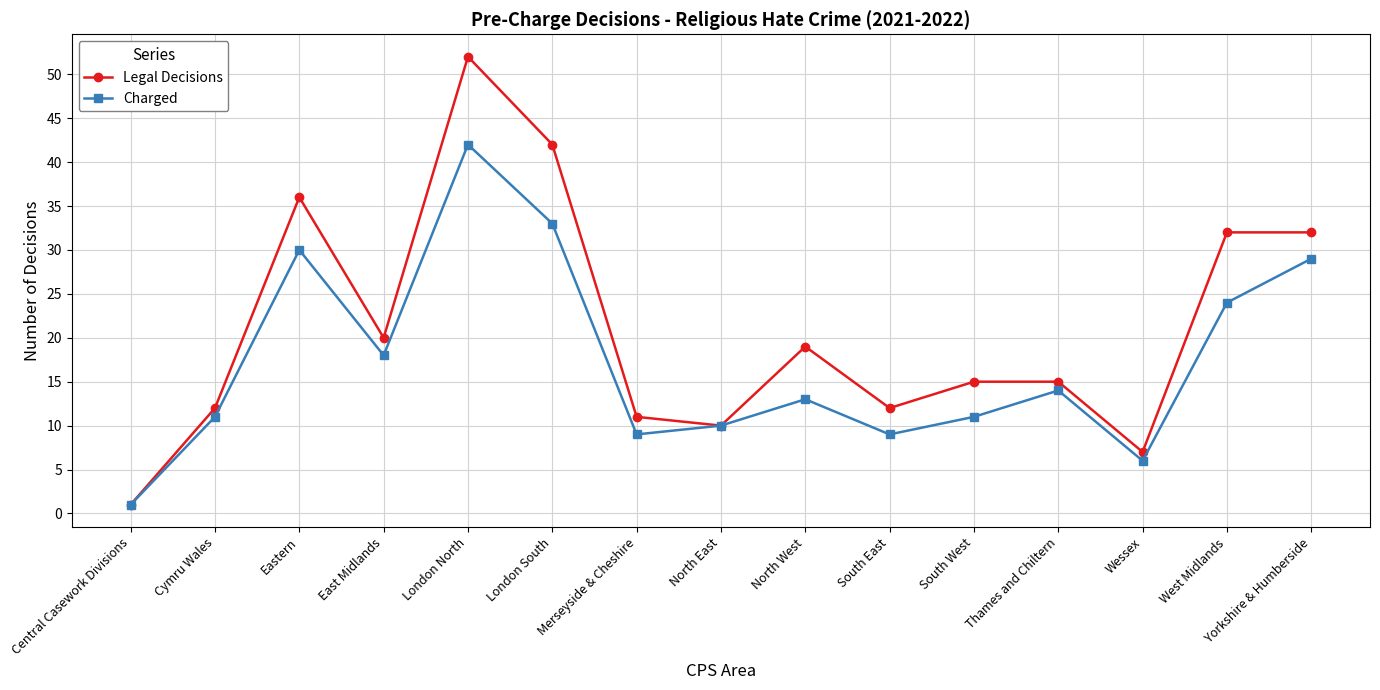

What is the label of the 5th point from the right?

South West